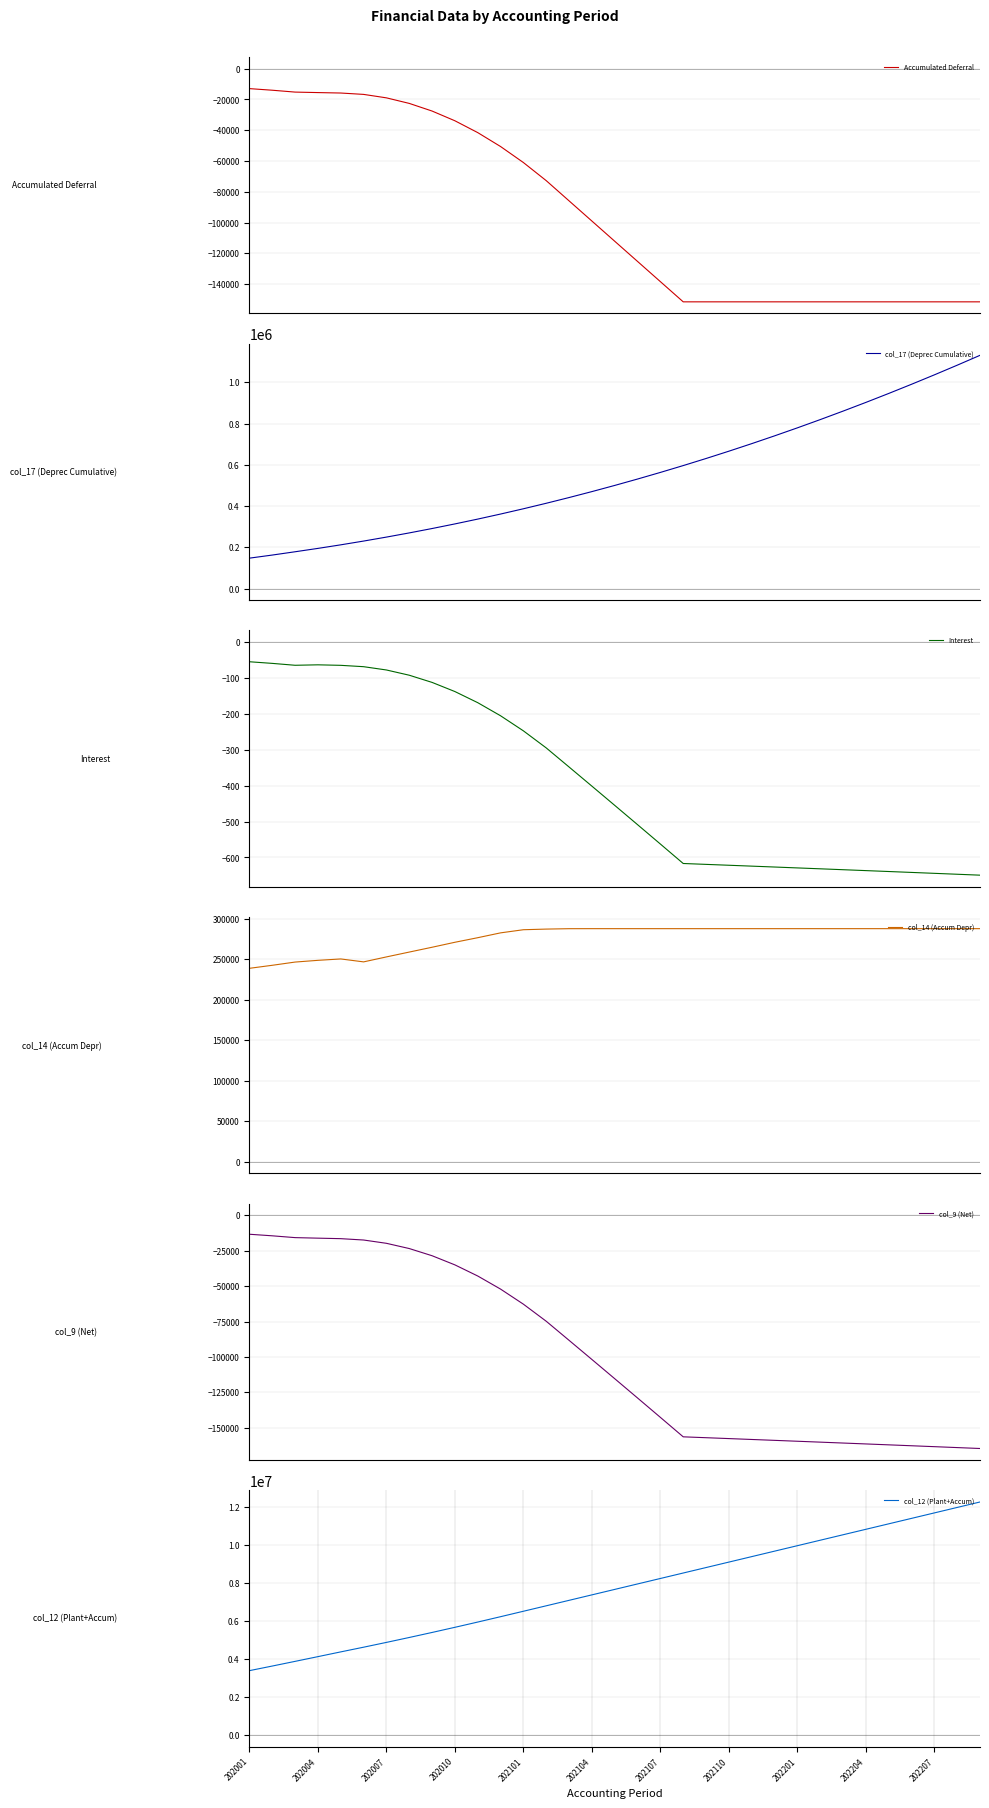

What is the value of the Interest point at the 15th from the left?

-348.1